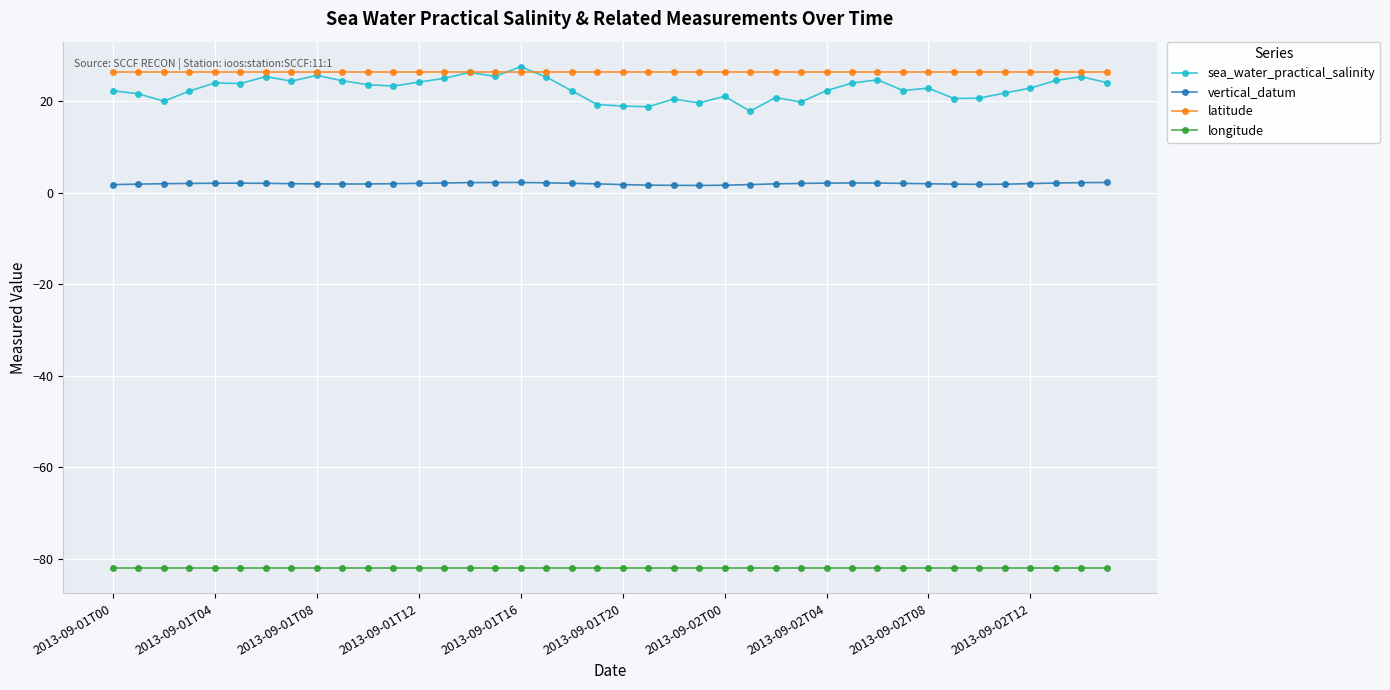

True or false: vertical_datum and latitude intersect in this chart.

False